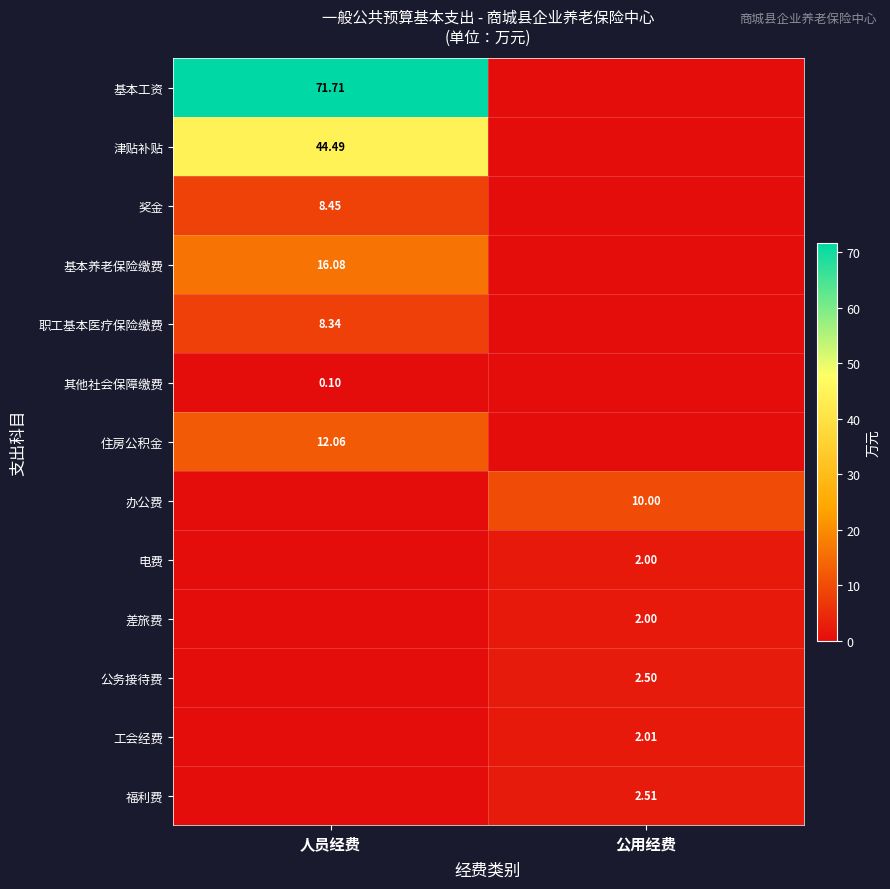

Is the value of 基本工资 at 人员经费 greater than the value of 办公费 at 公用经费?

Yes